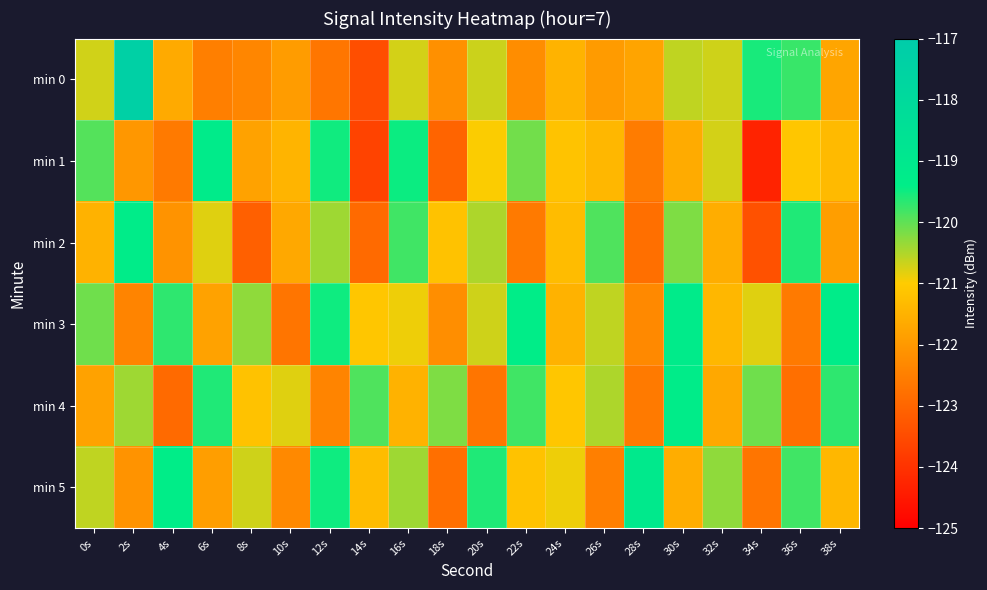

Reading left to right, transcribe all the data shown in this chart.

min 0: 0s=-120.7	2s=-117.3	4s=-121.7	6s=-122.5	8s=-122.4	10s=-121.9	12s=-122.7	14s=-123.5	16s=-120.7	18s=-122.2	20s=-120.7	22s=-122.2	24s=-121.5	26s=-122.0	28s=-121.8	30s=-120.6	32s=-120.7	34s=-119.6	36s=-119.8	38s=-121.8
min 1: 0s=-119.9	2s=-122.0	4s=-122.6	6s=-119.2	8s=-121.8	10s=-121.5	12s=-119.5	14s=-123.7	16s=-119.5	18s=-123.0	20s=-121.0	22s=-120.1	24s=-121.2	26s=-121.4	28s=-122.6	30s=-121.6	32s=-120.7	34s=-124.3	36s=-121.1	38s=-121.3
min 2: 0s=-121.5	2s=-119.3	4s=-122.1	6s=-120.8	8s=-123.1	10s=-121.7	12s=-120.4	14s=-122.9	16s=-119.8	18s=-121.2	20s=-120.5	22s=-122.6	24s=-121.3	26s=-119.9	28s=-122.8	30s=-120.2	32s=-121.6	34s=-123.4	36s=-119.6	38s=-121.9
min 3: 0s=-120.1	2s=-122.4	4s=-119.7	6s=-121.8	8s=-120.3	10s=-122.7	12s=-119.5	14s=-121.1	16s=-120.9	18s=-122.2	20s=-120.7	22s=-119.4	24s=-121.5	26s=-120.6	28s=-122.3	30s=-119.2	32s=-121.4	34s=-120.8	36s=-122.6	38s=-119.3
min 4: 0s=-121.8	2s=-120.4	4s=-122.9	6s=-119.6	8s=-121.2	10s=-120.8	12s=-122.4	14s=-119.9	16s=-121.5	18s=-120.2	20s=-122.7	22s=-119.8	24s=-121.1	26s=-120.5	28s=-122.6	30s=-119.3	32s=-121.7	34s=-120.1	36s=-122.8	38s=-119.7
min 5: 0s=-120.6	2s=-122.1	4s=-119.4	6s=-121.9	8s=-120.7	10s=-122.3	12s=-119.5	14s=-121.3	16s=-120.4	18s=-122.8	20s=-119.6	22s=-121.2	24s=-120.9	26s=-122.5	28s=-119.1	30s=-121.6	32s=-120.3	34s=-122.7	36s=-119.8	38s=-121.4